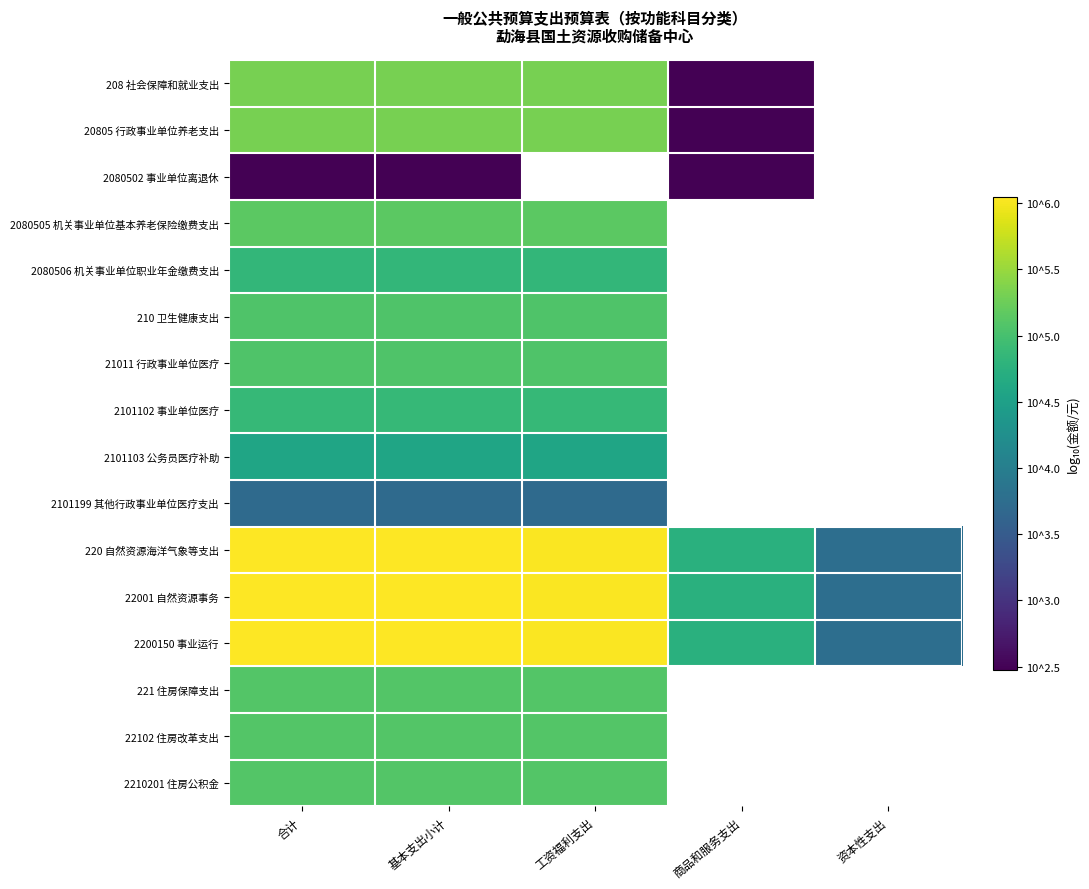

True or false: 2101102 事业单位医疗 has a value of 4.9 at 基本支出小计.

True